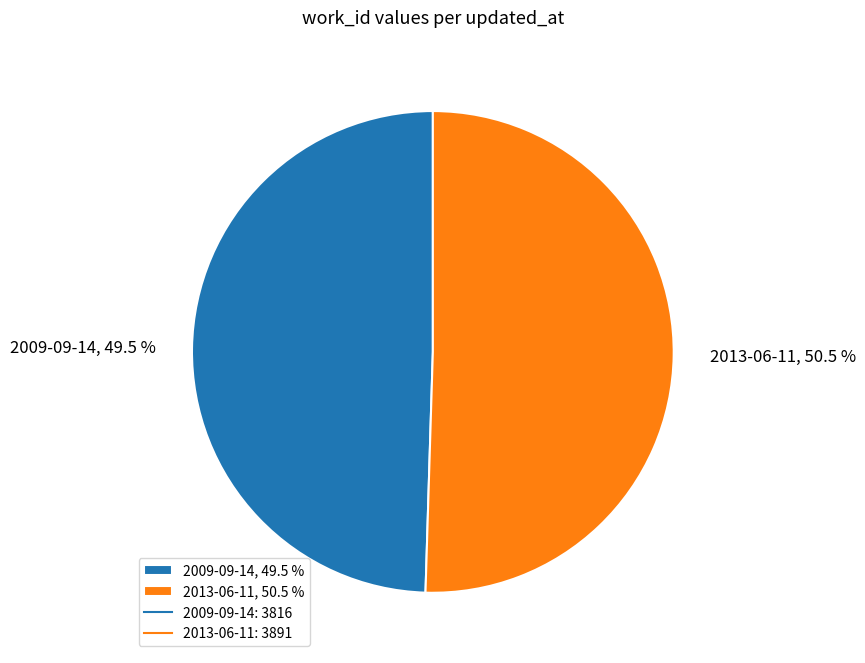

Is 2009-09-14 the majority of the pie?

No